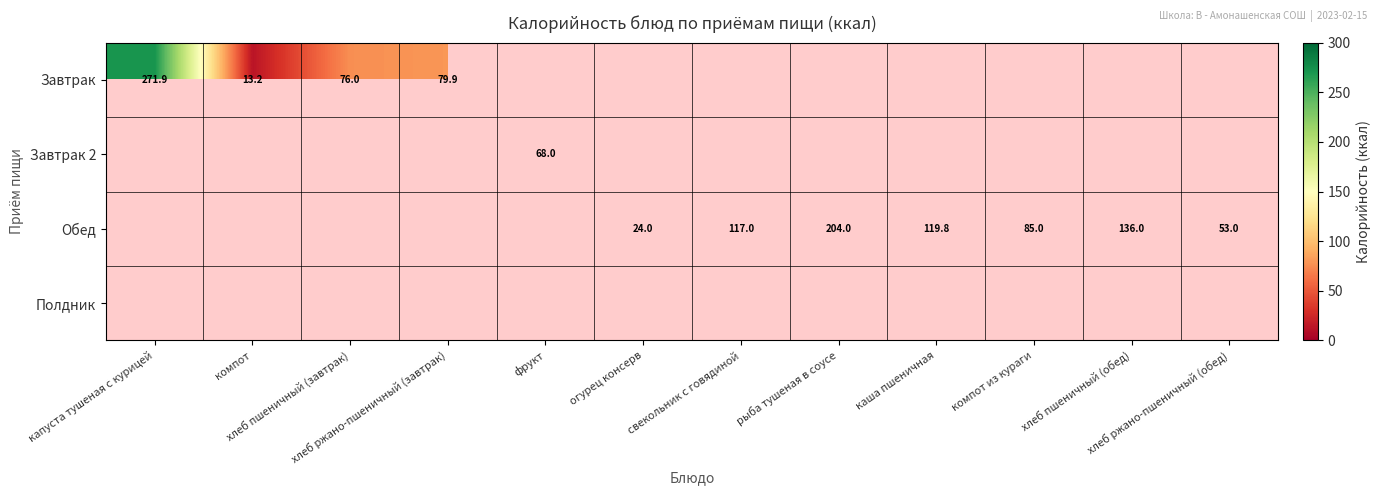

Between компот and свекольник с говядиной, which is larger?

свекольник с говядиной